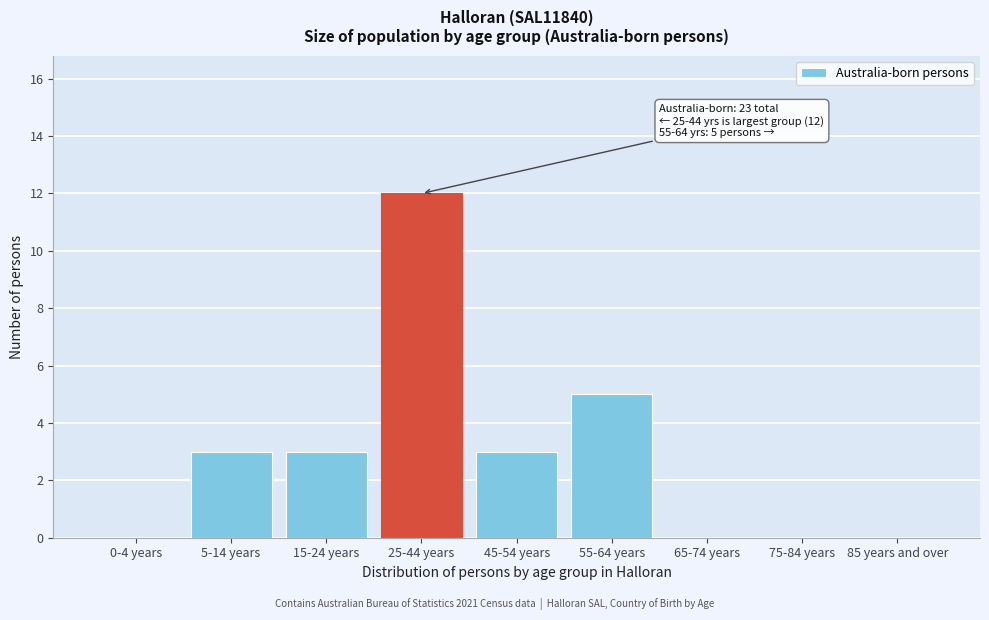

Reading left to right, list all the values displayed in this chart.

0-4 years=0	5-14 years=3	15-24 years=3	25-44 years=12	45-54 years=3	55-64 years=5	65-74 years=0	75-84 years=0	85 years and over=0